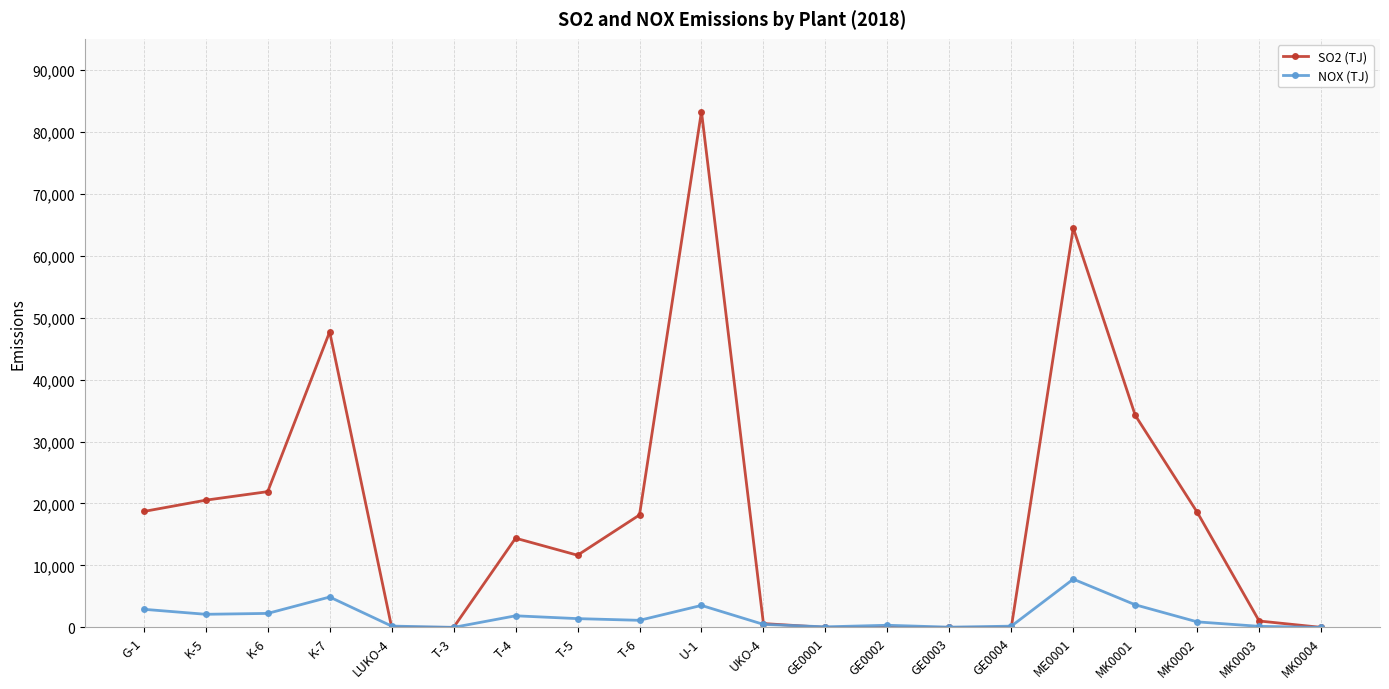

At how many categories does at least one series exceed 74426?

1